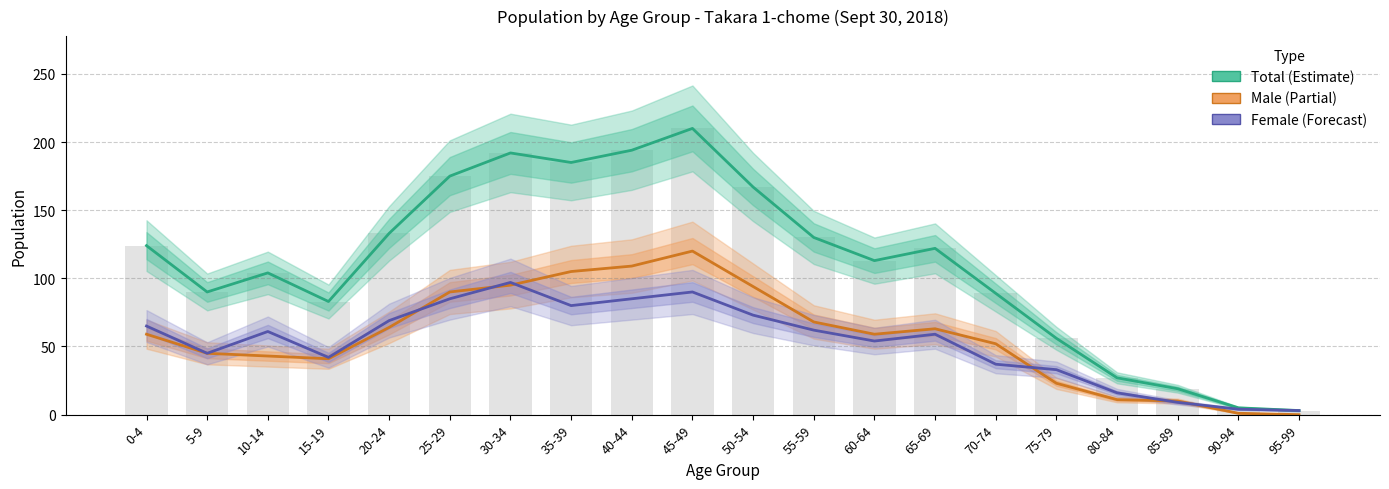

How many data points does each series have?

20